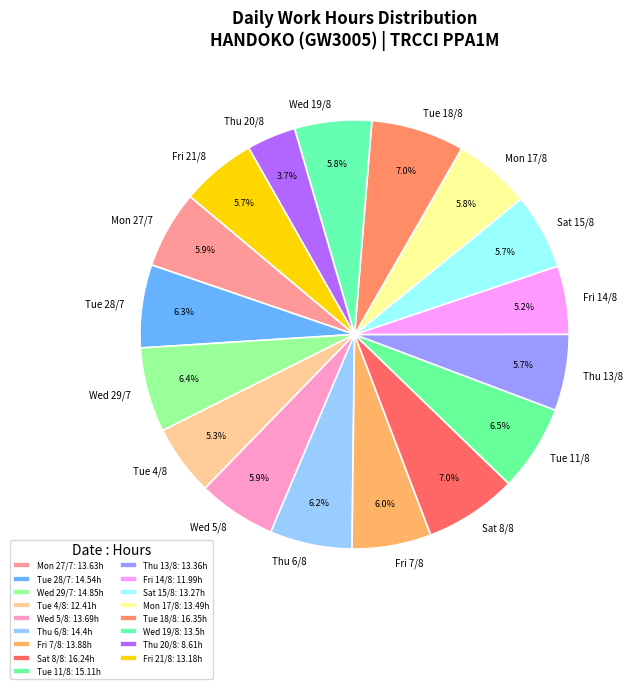

Approximately how many times larger is the value at Mon 17/8 compared to Thu 13/8?

1.0